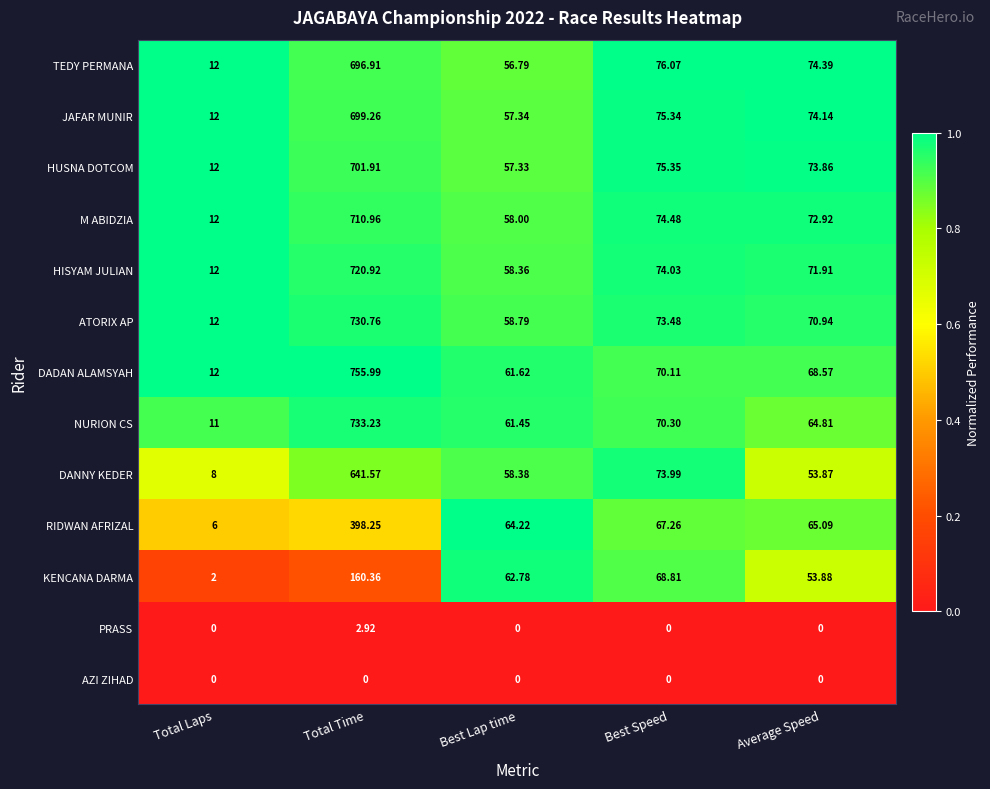

Between Total Laps and Best Lap time, which series saw the biggest shift?

KENCANA DARMA